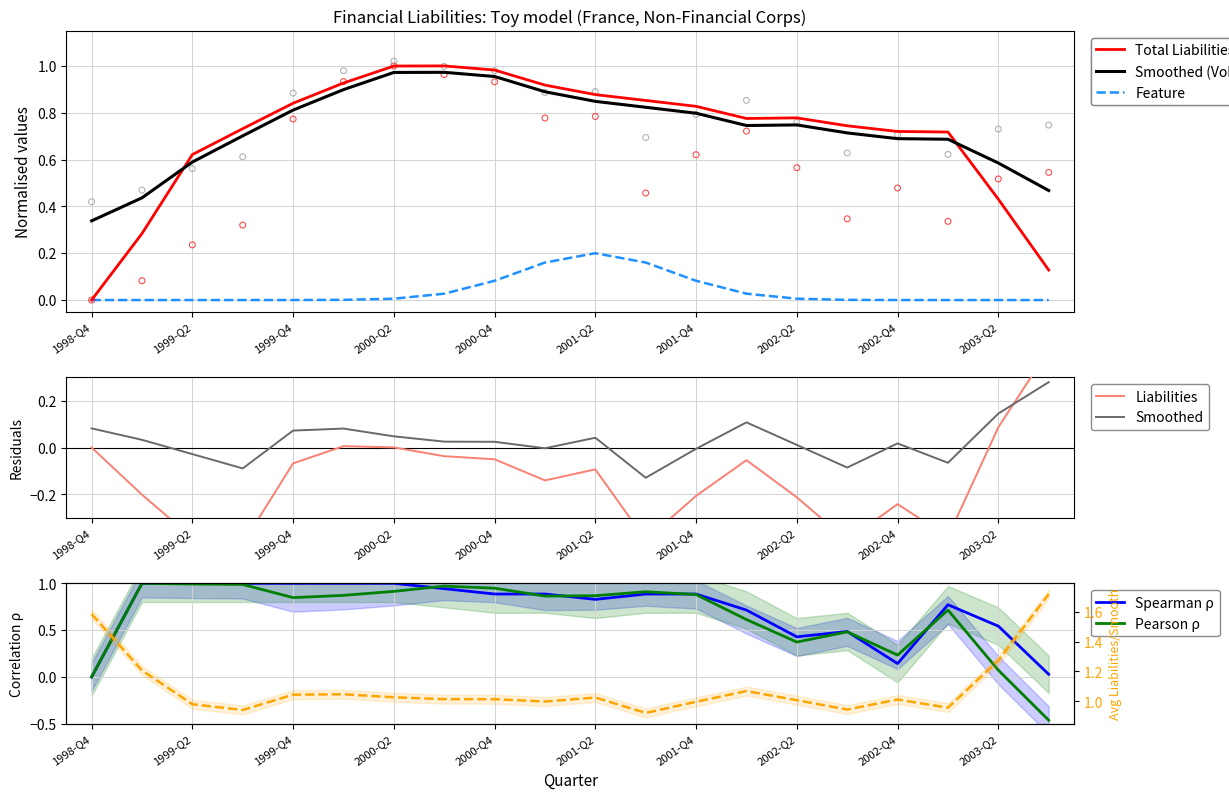

Which series has the largest Y range (max minus min)?

Total Financial Liabilities